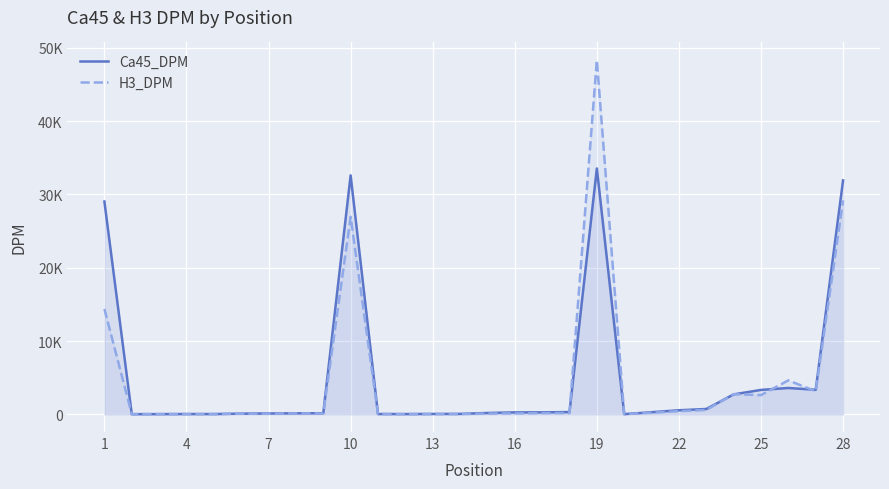

True or false: H3_DPM has more than 2 points higher than both neighbors.

True